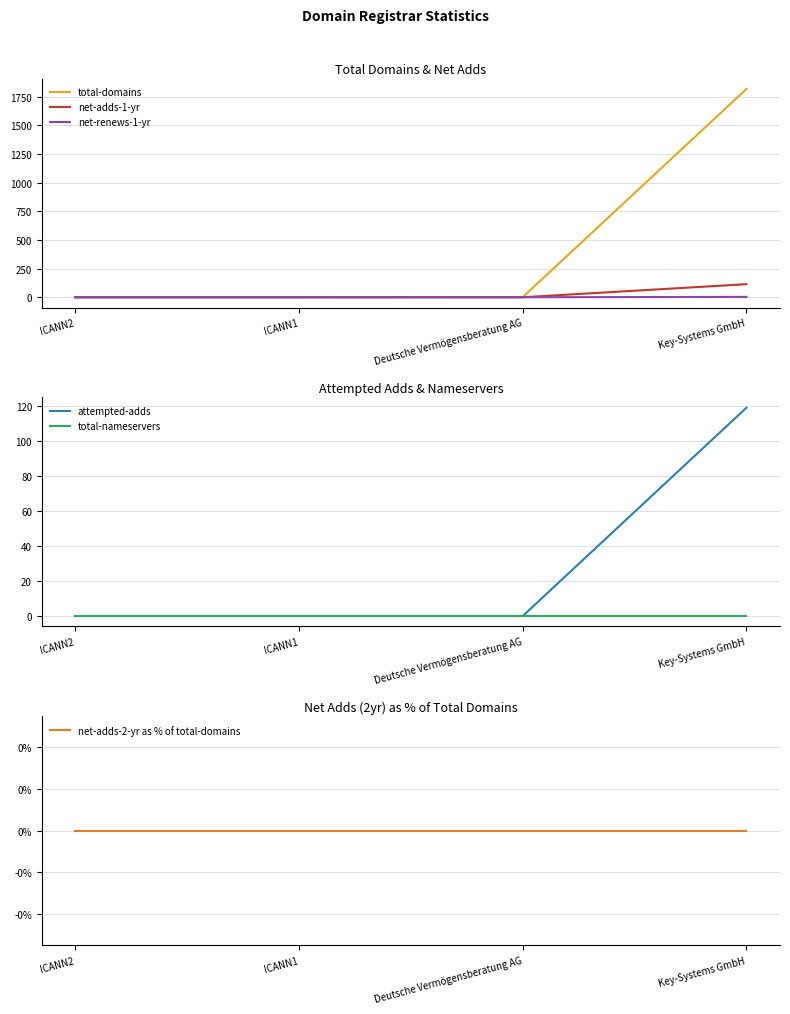

What is the sum of all net-adds-1-yr values?

114